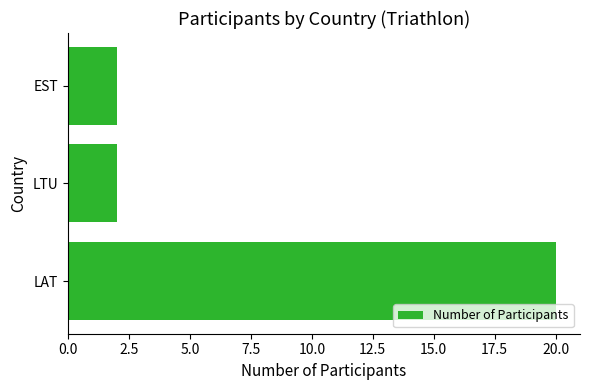

At which category does the chart reach its peak across all series?

LAT